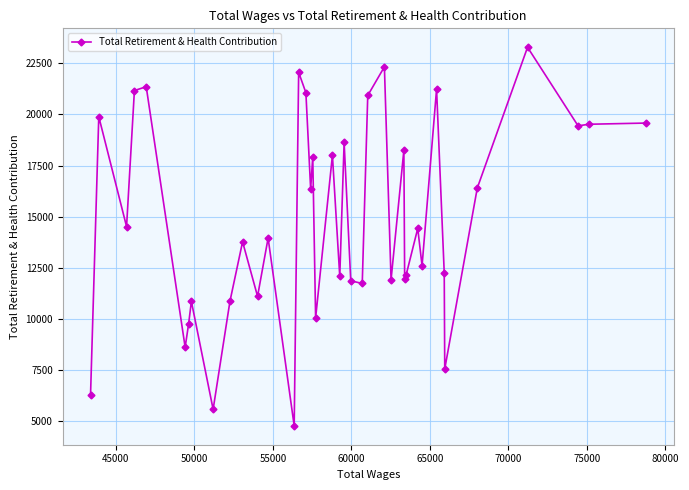

What is the minimum value shown in the chart?

4783